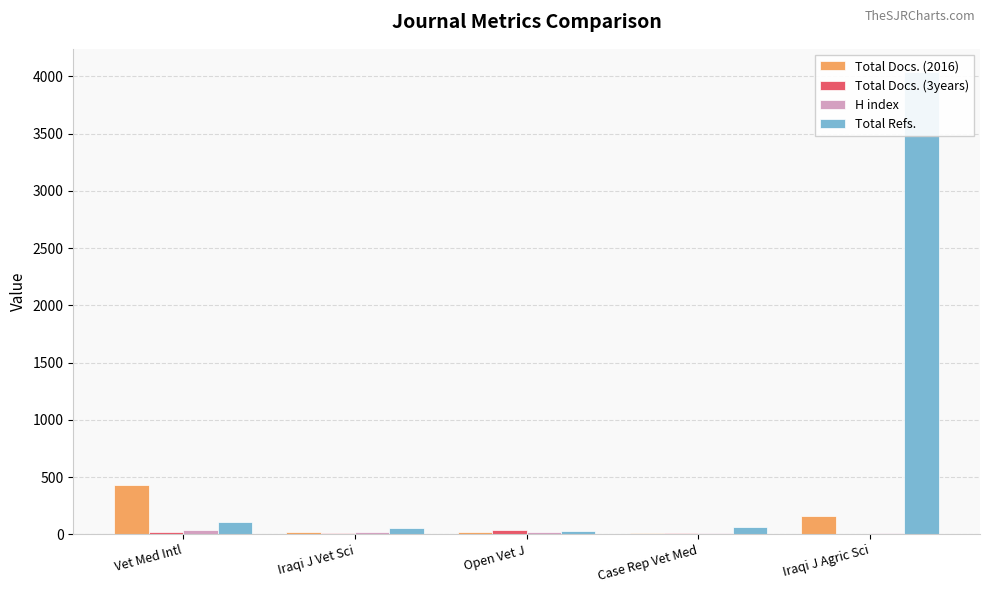

The Total Docs. (3years) series shows -18 at Iraqi J Agric Sci. True or false?

False